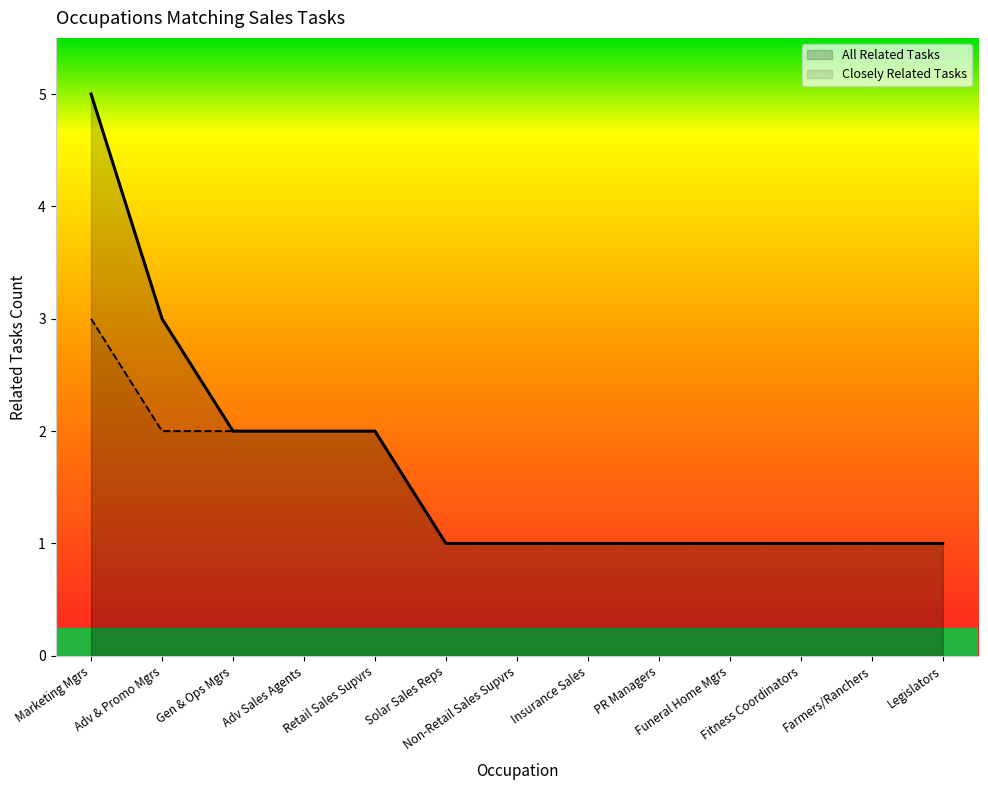

Does the chart display data point markers on the line(s)?

No